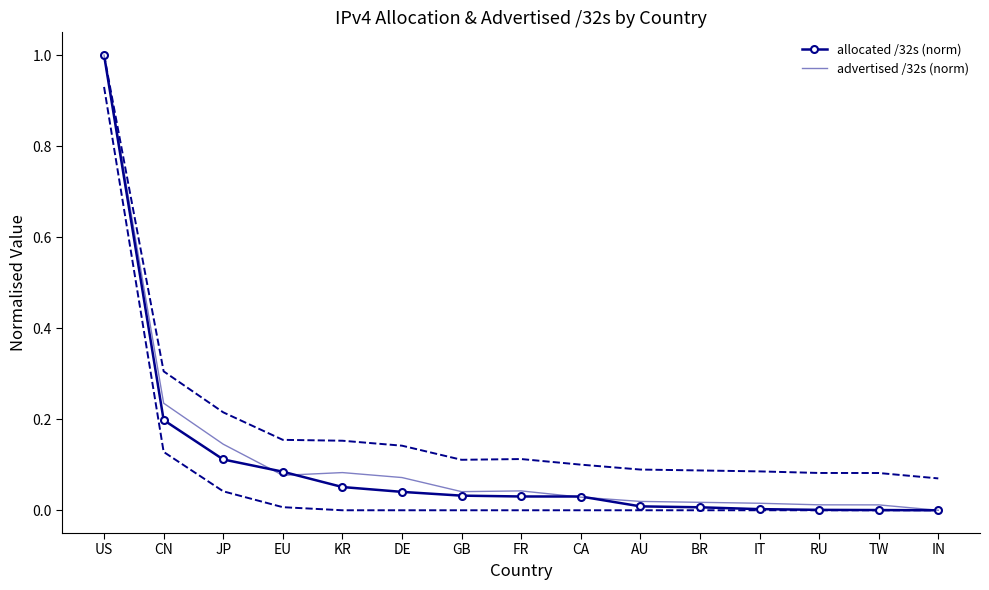

The value of advertised /32s (norm) at IT is 0.0. True or false?

False